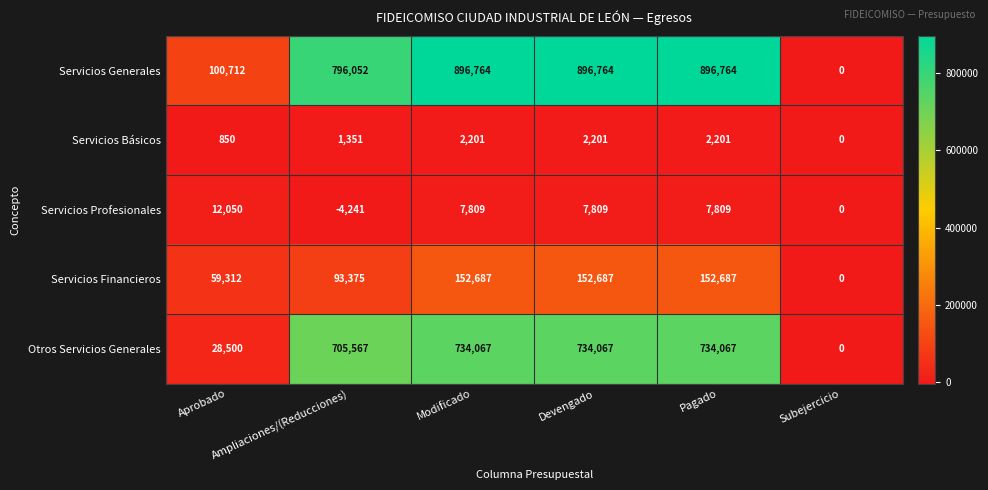

What is the difference between the maximum and minimum values in the Servicios Generales series?

896764